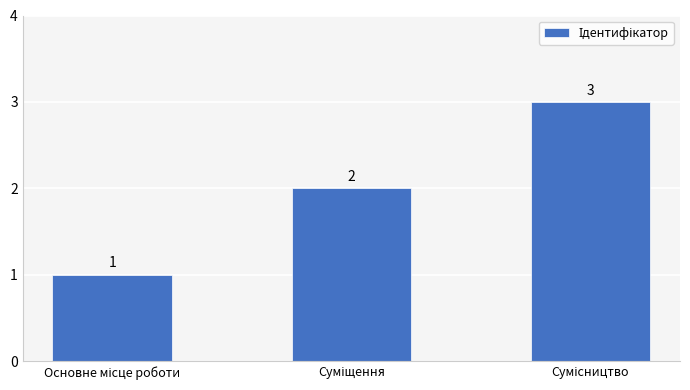

What is the maximum value shown in the chart?

3